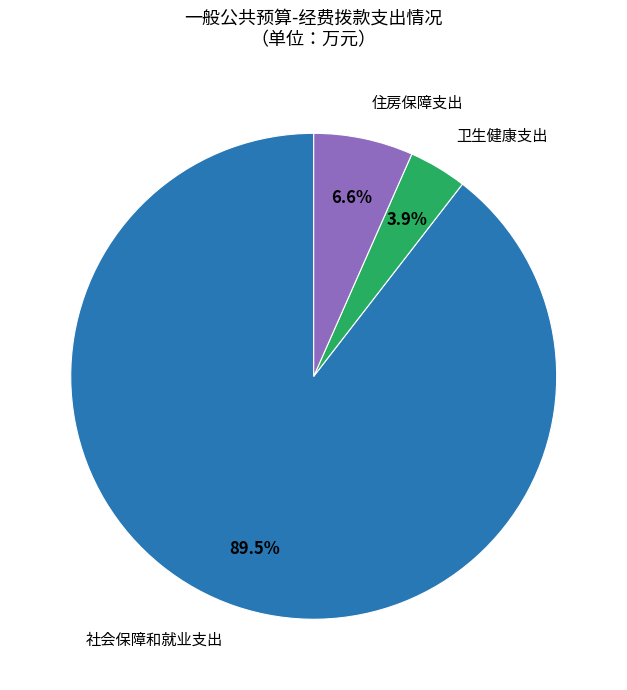

Count the number of slices in the pie.

3